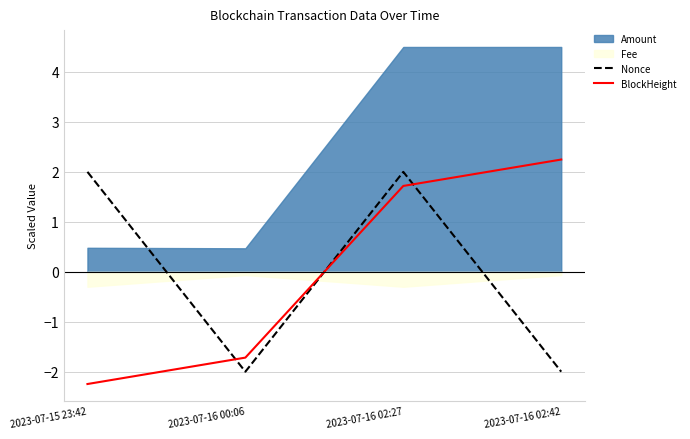

True or false: BlockHeight and Nonce cross at least once.

True